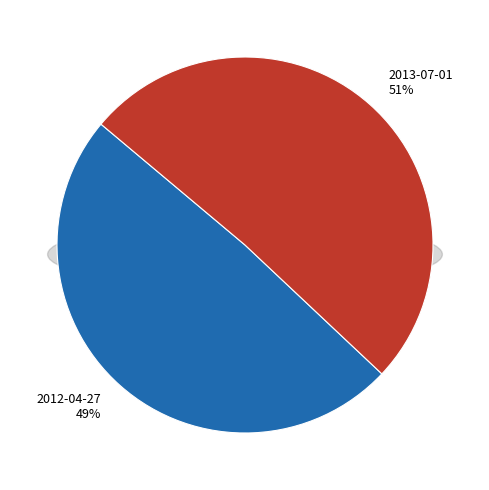

What percentage do 2012-04-27 and 2013-07-01 together represent?

100.0%